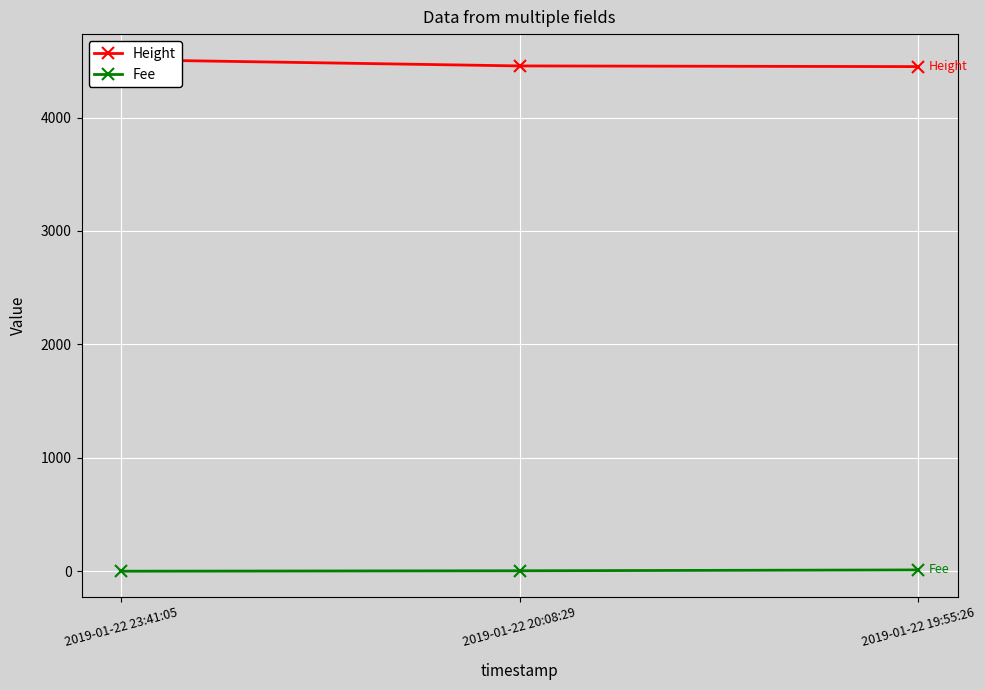

What are all the series names shown in the legend?

Height, Fee